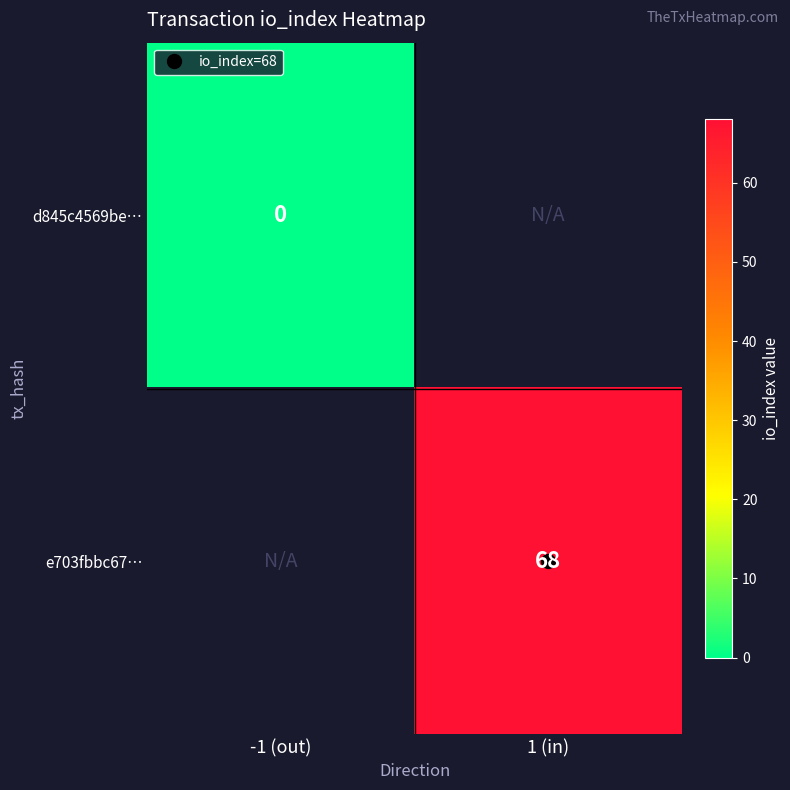

The e703fbbc67… series shows 68.0 at 1 (in). True or false?

True